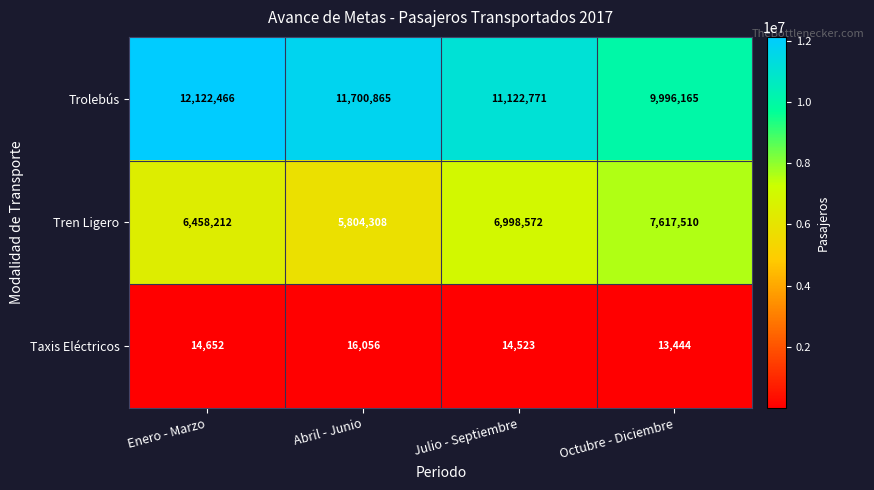

Is it true that Trolebús equals 12122466 at Enero - Marzo?

True